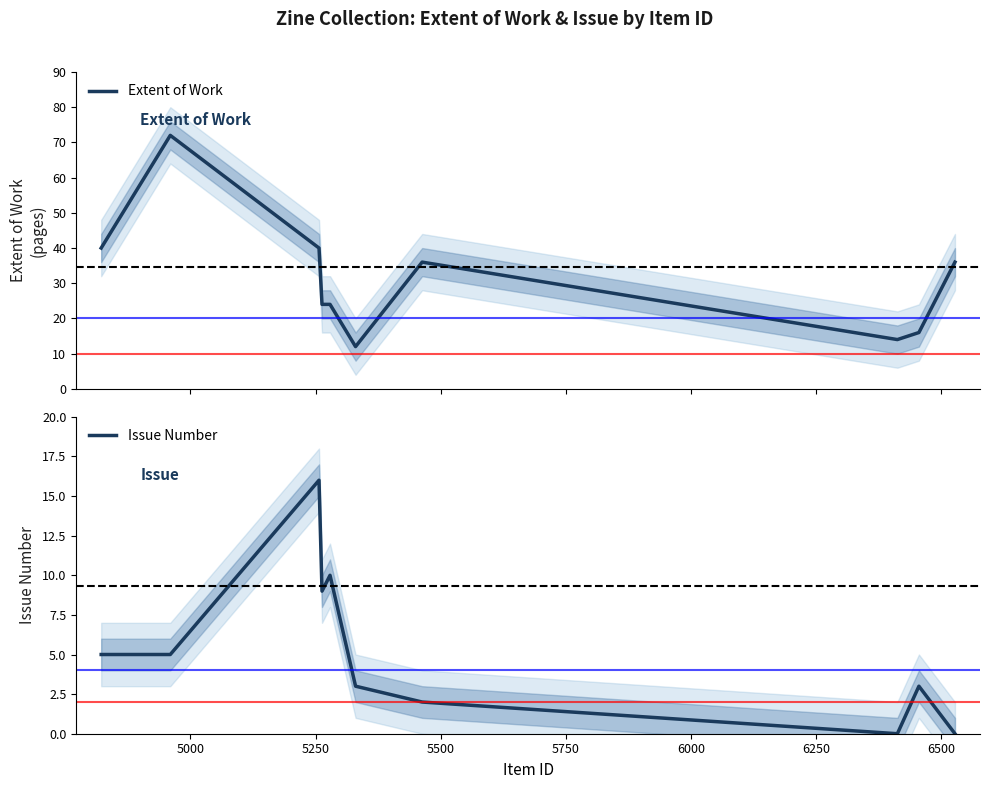

What is the highest value of the Extent of Work series?

72